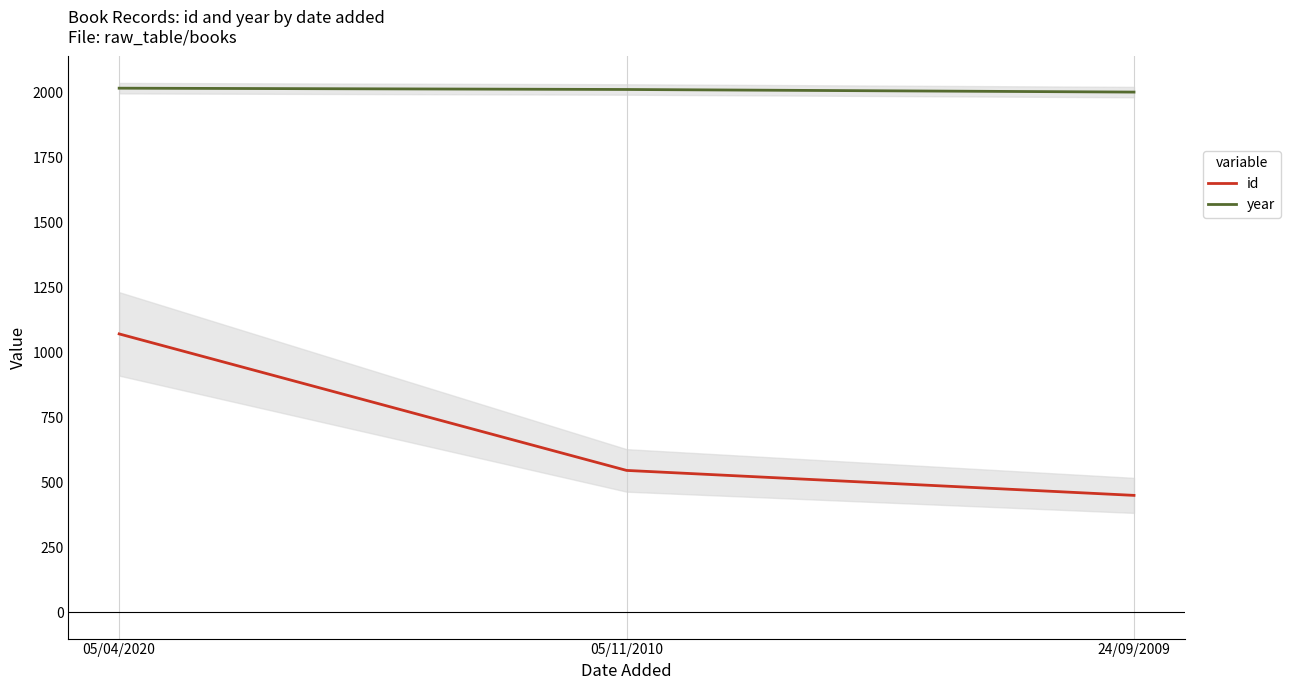

How many data points does each series have?

3